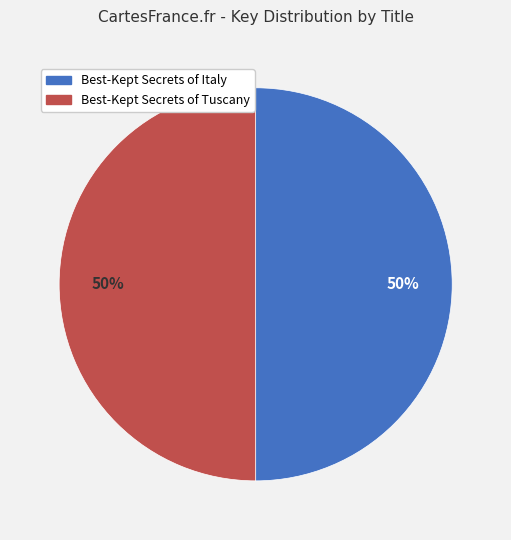

The Best-Kept Secrets of Italy slice represents 65% of the pie. True or false?

False